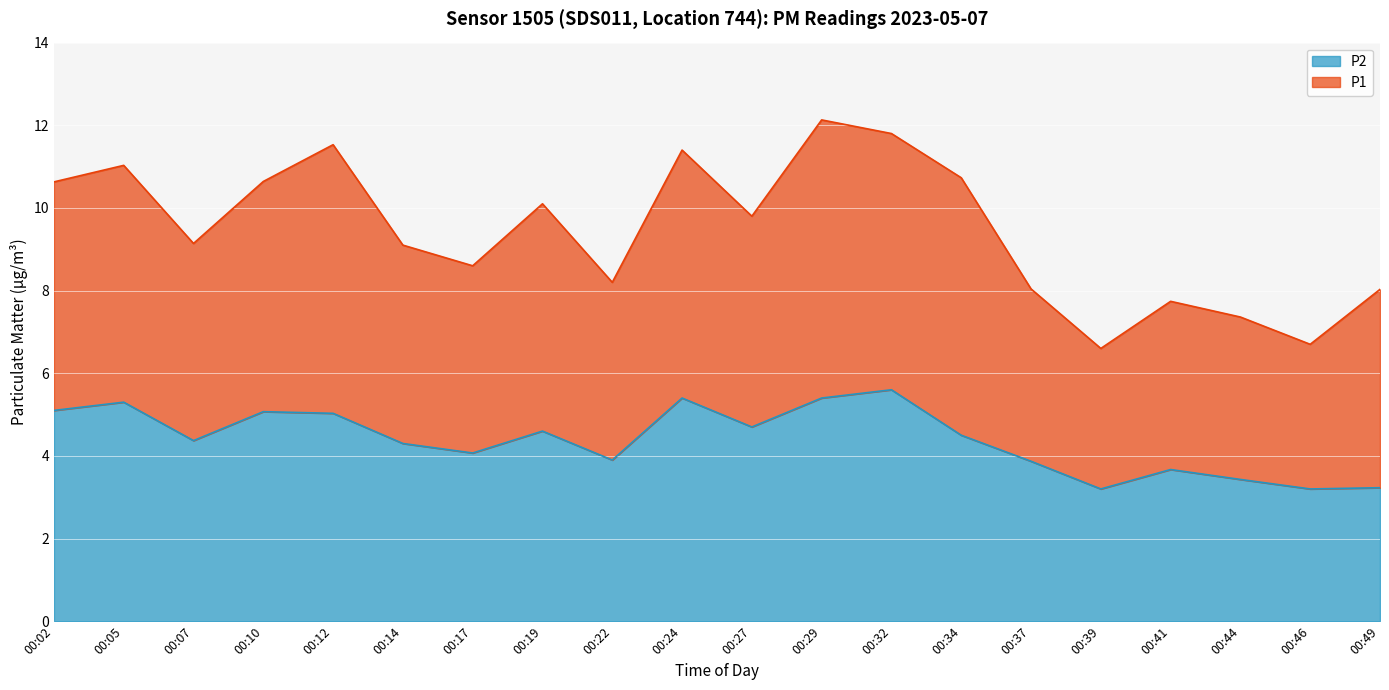

What is the total value across all series at 00:49?

8.0